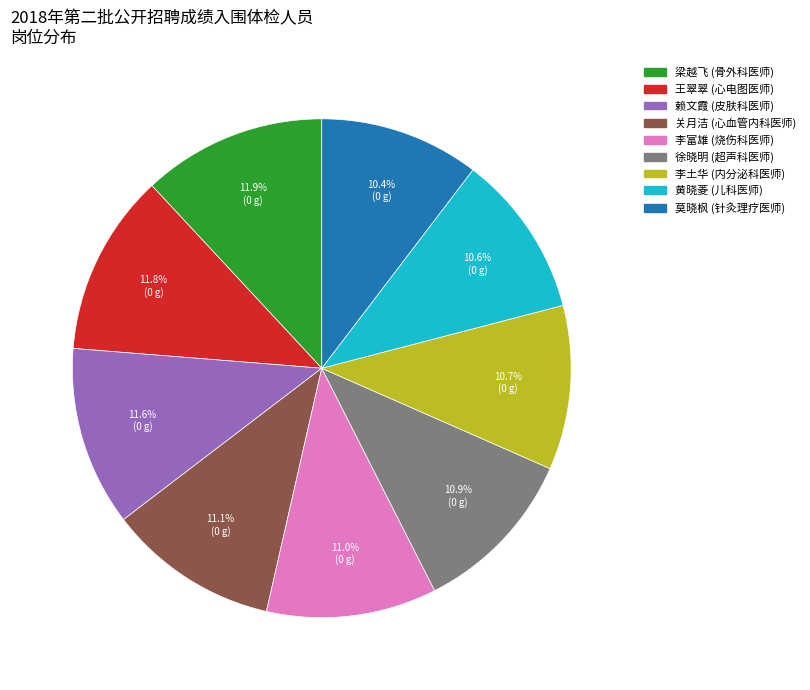

Does any single category account for the majority?

No